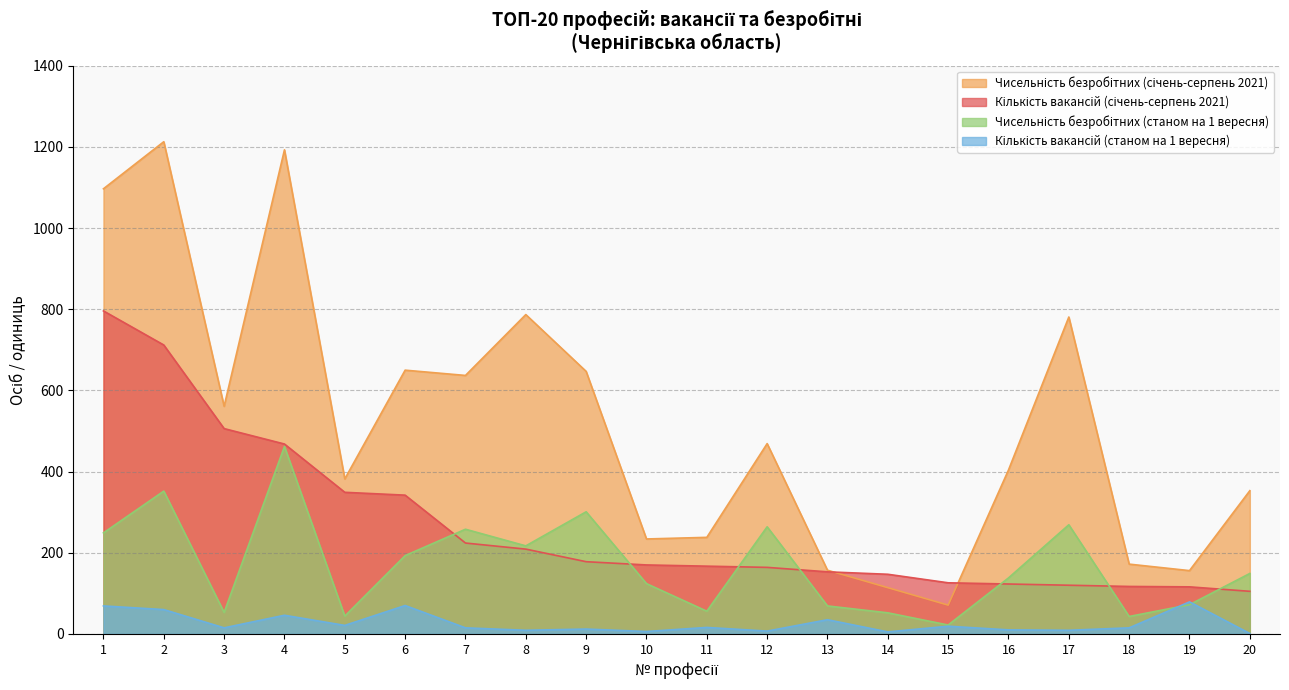

The value of Чисельність безробітних (січень-серпень 2021) at 20 is 171. True or false?

False